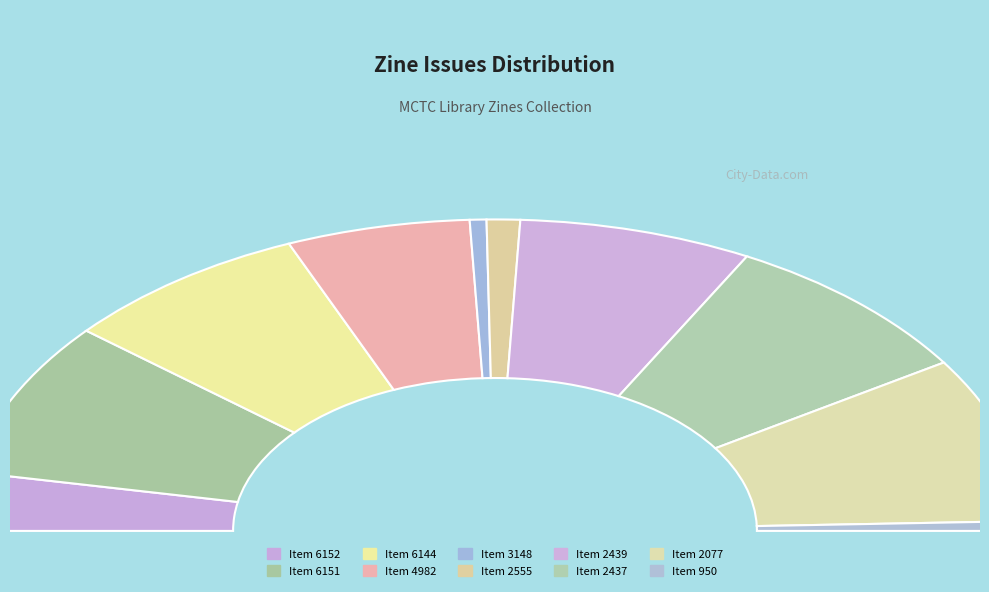

Which slice is the largest?

2077